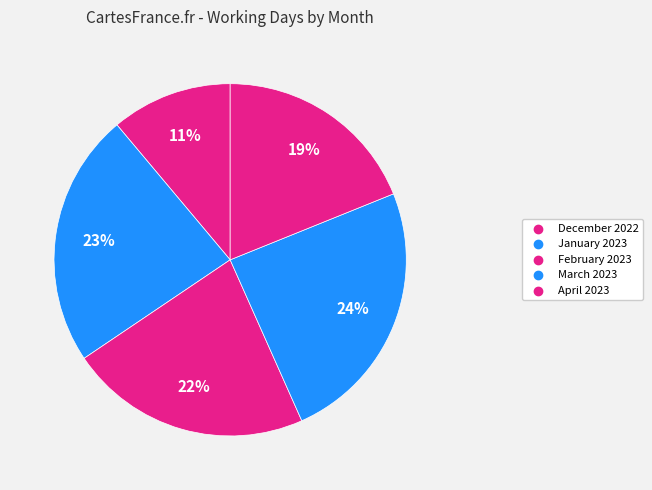

Which category has the smallest portion of the pie?

December 2022